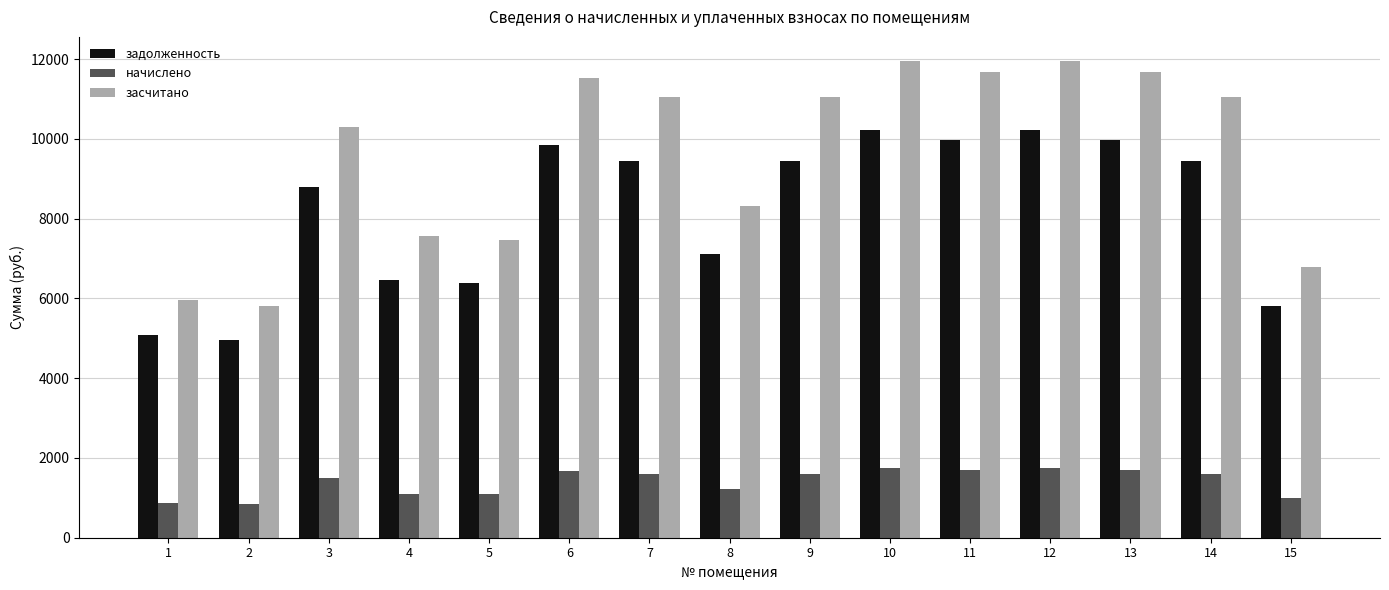

At 1, list the series in order from smallest to largest.

начислено, задолженность, засчитано